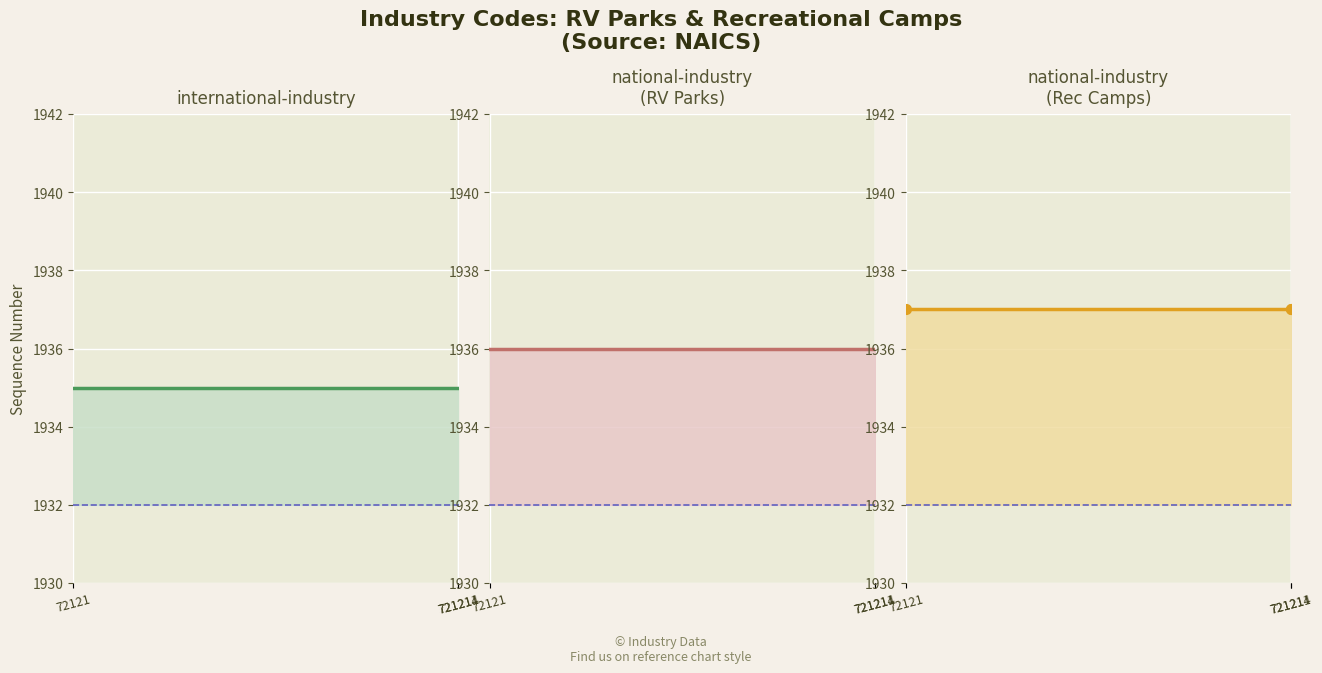

What is the average value of the national-industry (RV Parks) series?

1936